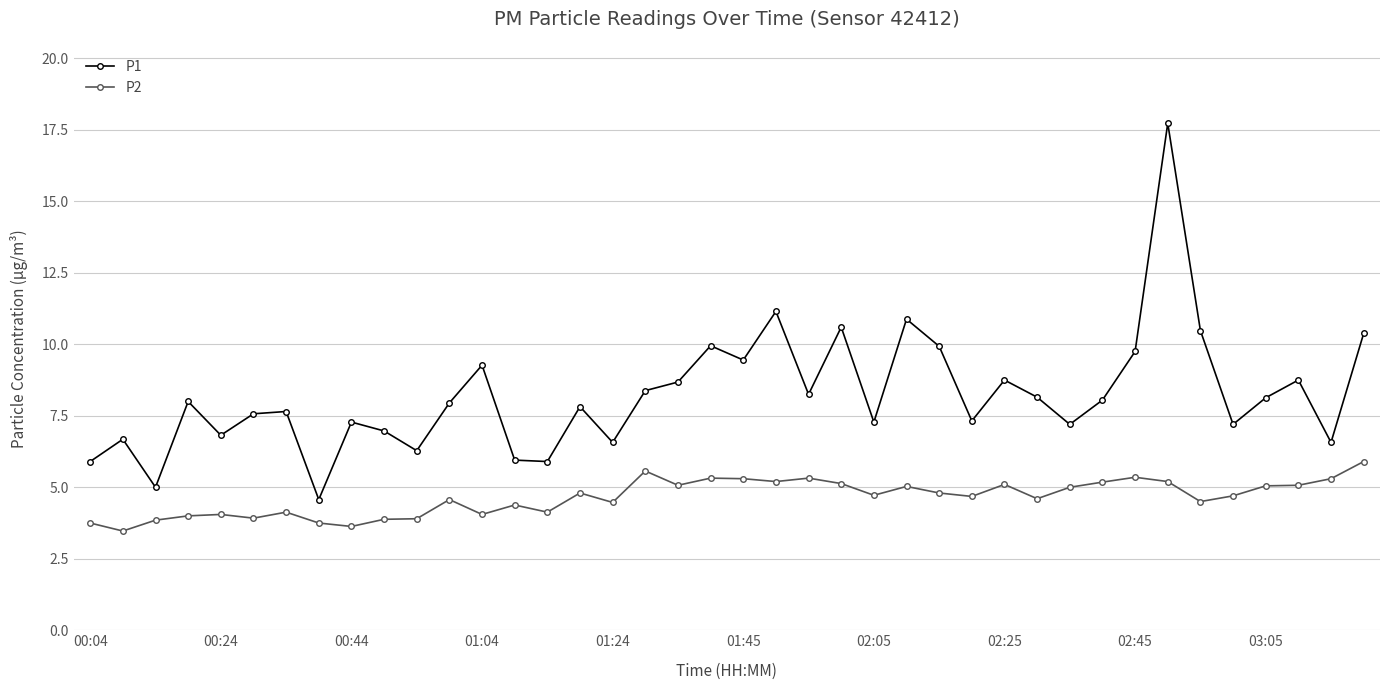

What is the difference between the maximum and minimum values in the P1 series?

13.2